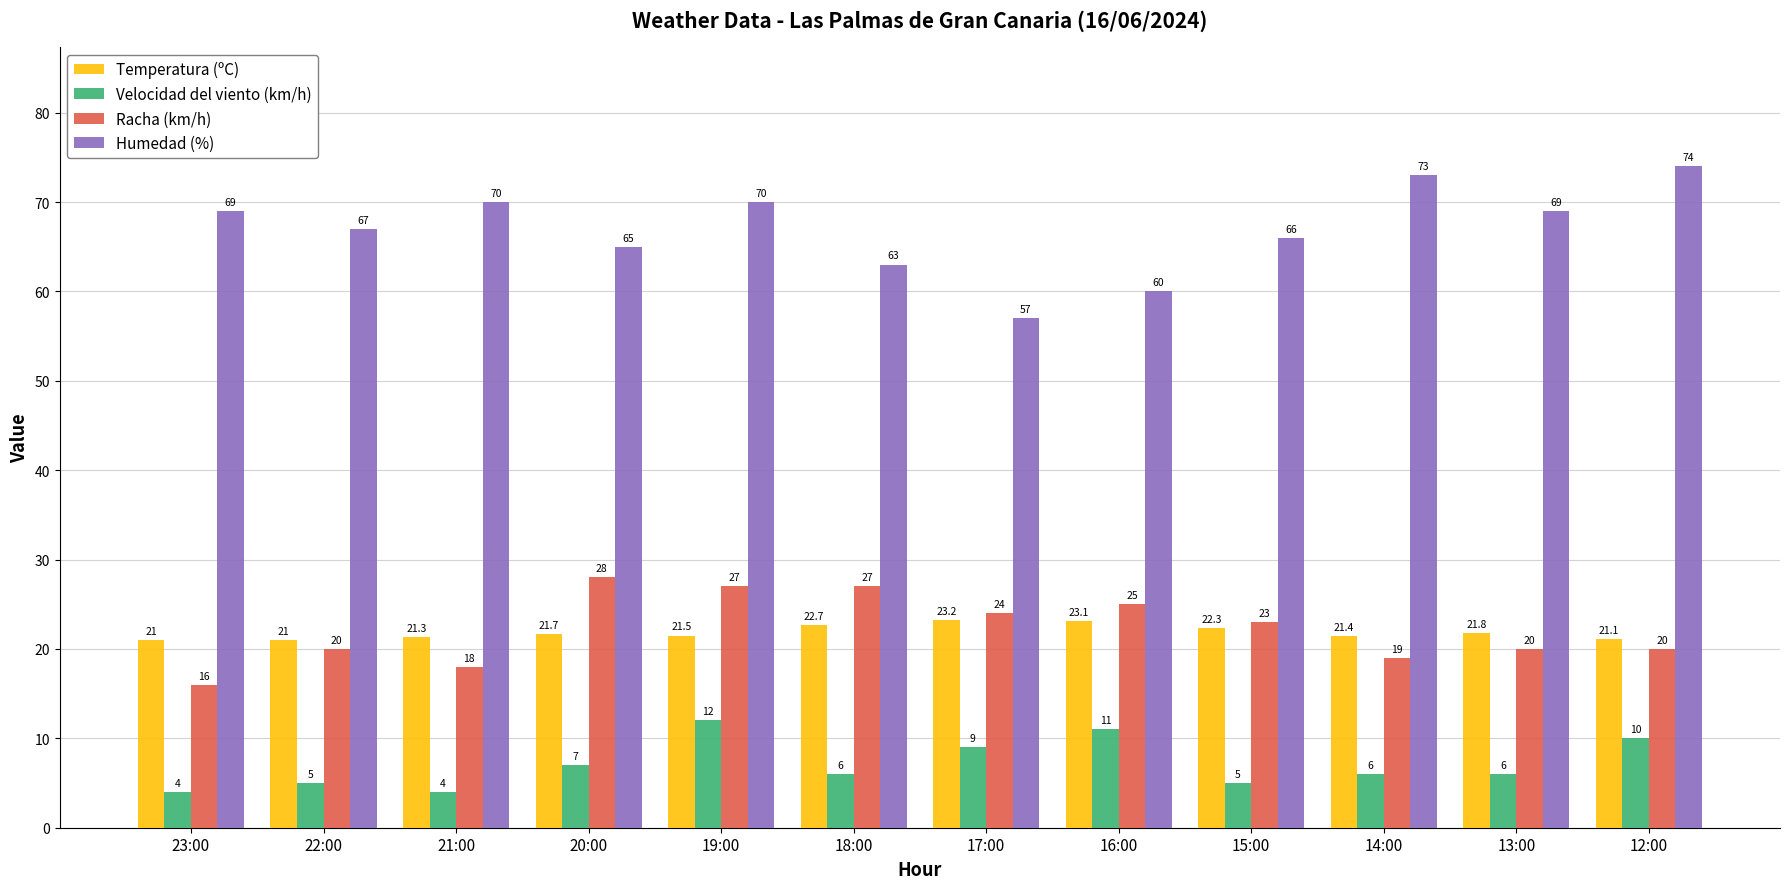

At which label is Racha (km/h) closest to 22?

15:00